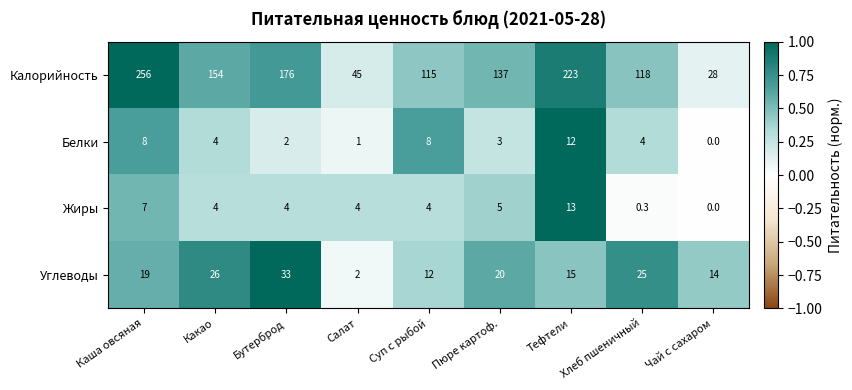

Which series has the widest spread of values?

Калорийность